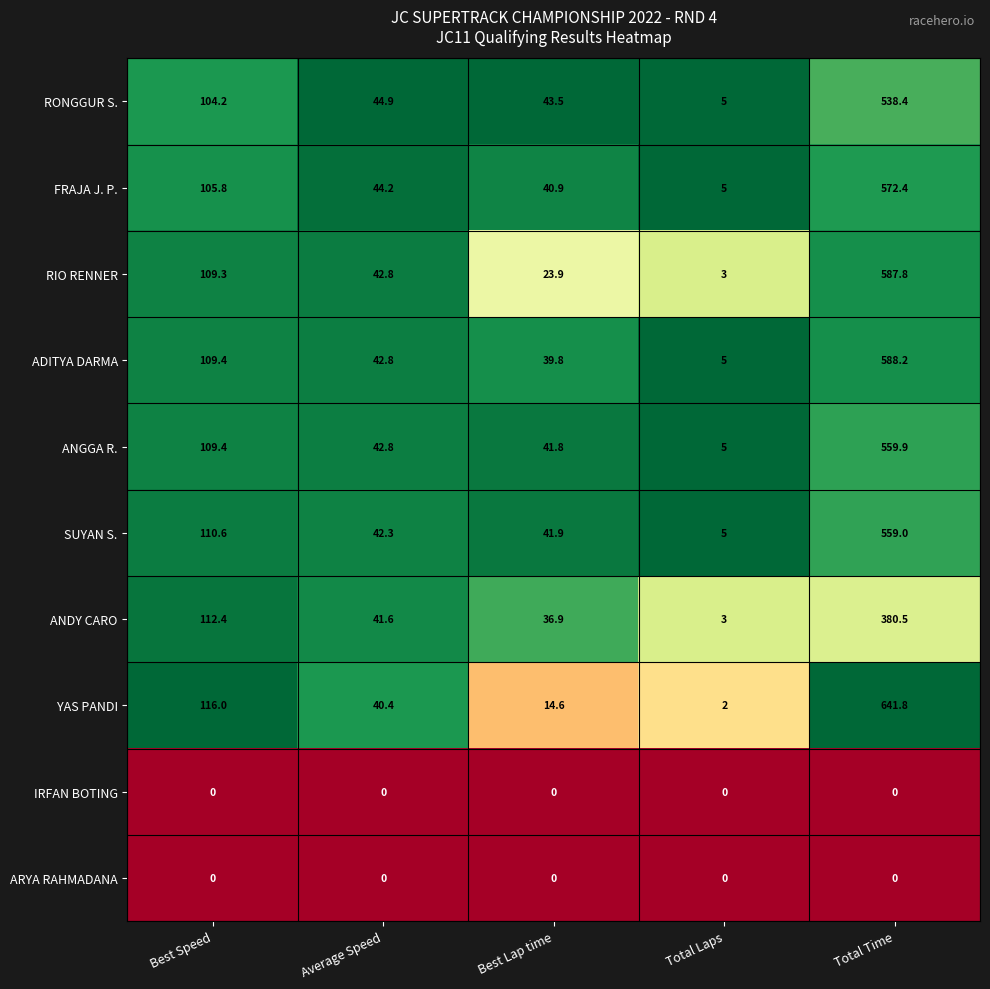

What is the difference between the FRAJA J. P. values at Average Speed and Best Lap time?

3.3